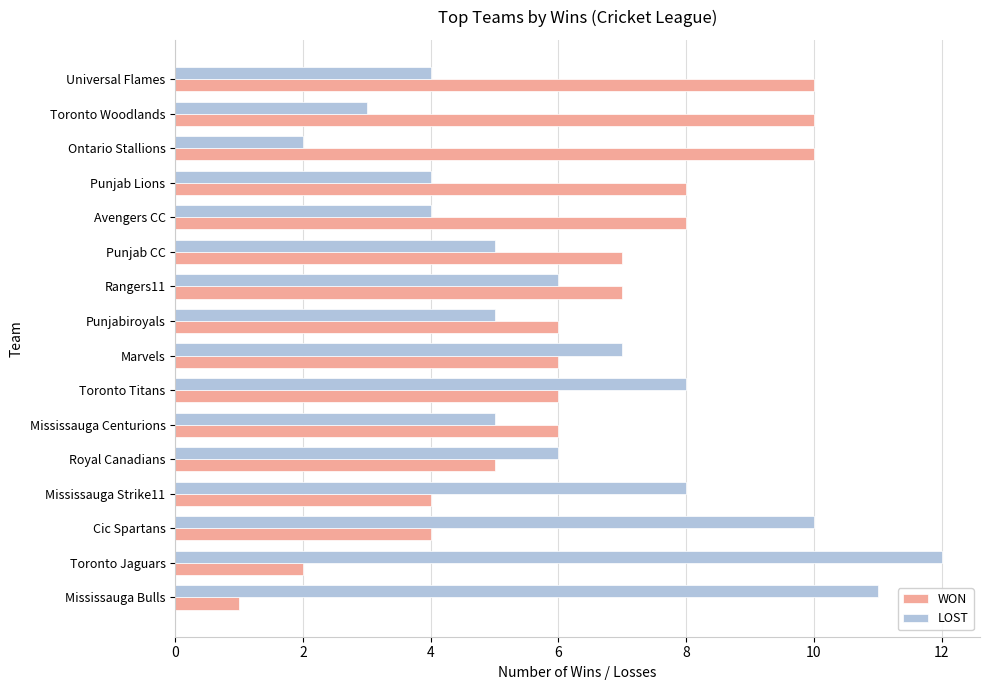

At which label is WON closest to 5?

Royal Canadians